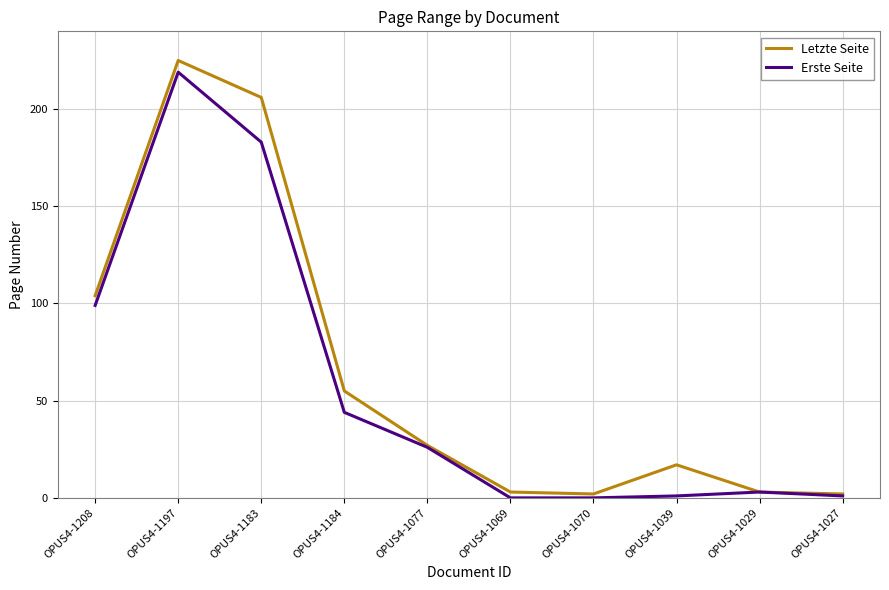

List the series in order of their overall mean, highest first.

Letzte Seite, Erste Seite